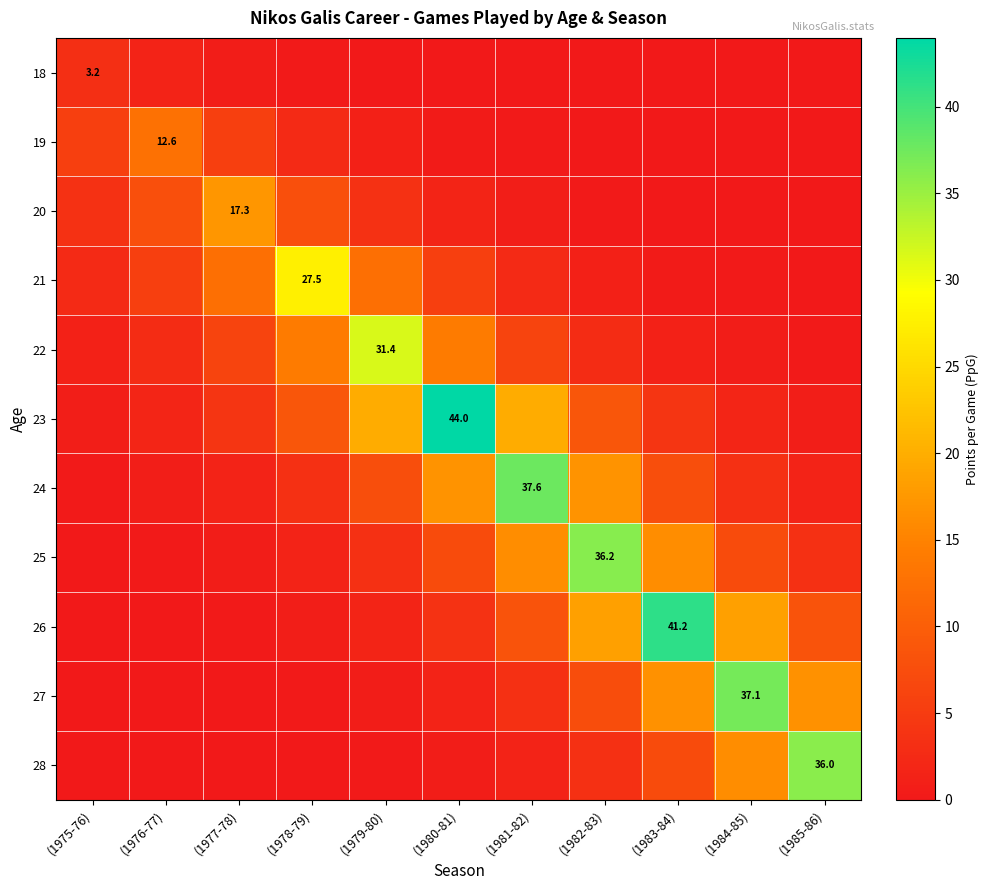

List the labels in order of 19 value, smallest first.

(1985-86), (1984-85), (1983-84), (1982-83), (1981-82), (1980-81), (1979-80), (1978-79), (1975-76), (1977-78), (1976-77)